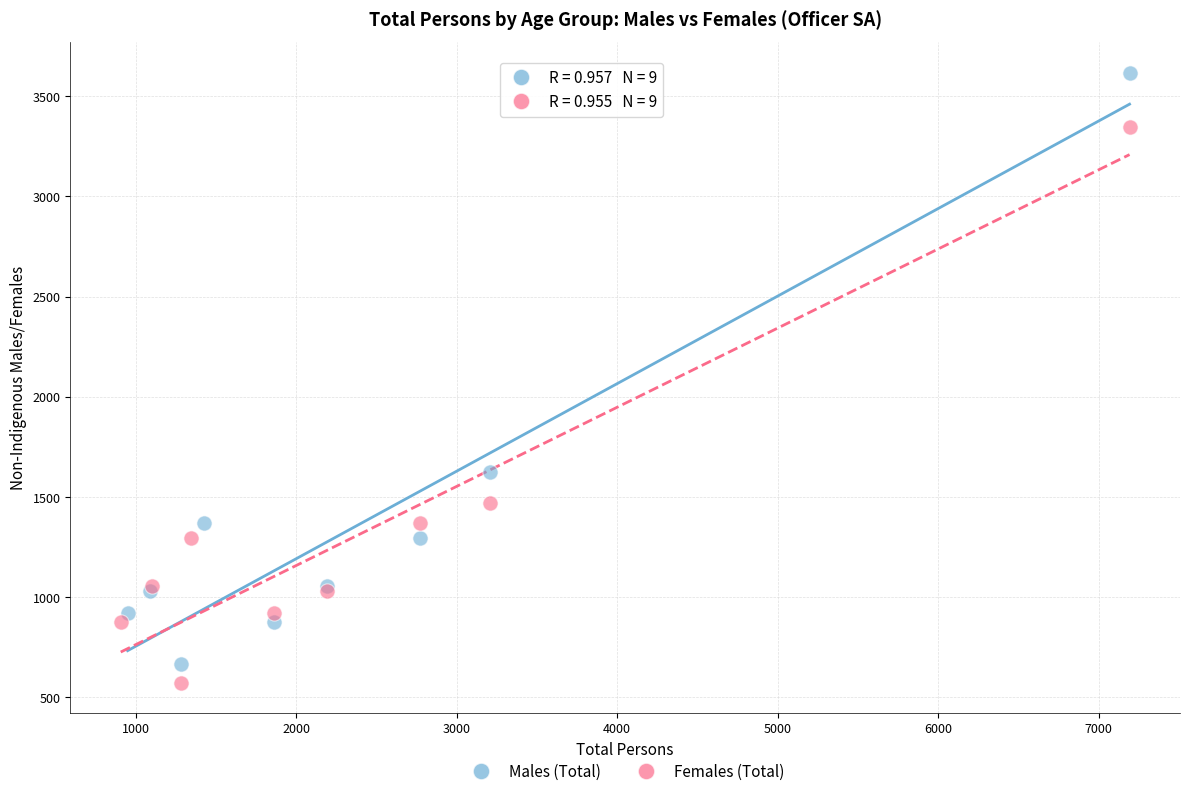

Which series reaches the minimum Y coordinate?

Females (Total)